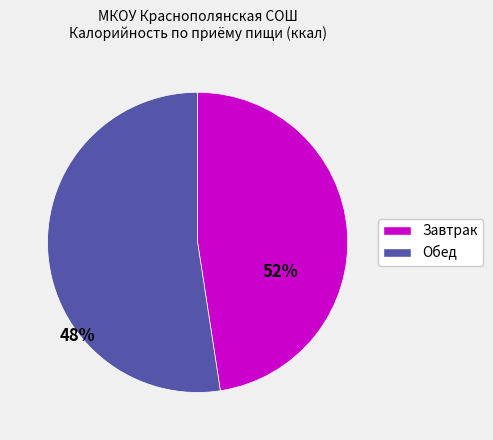

Is the sum of Обед and Завтрак greater than half?

Yes